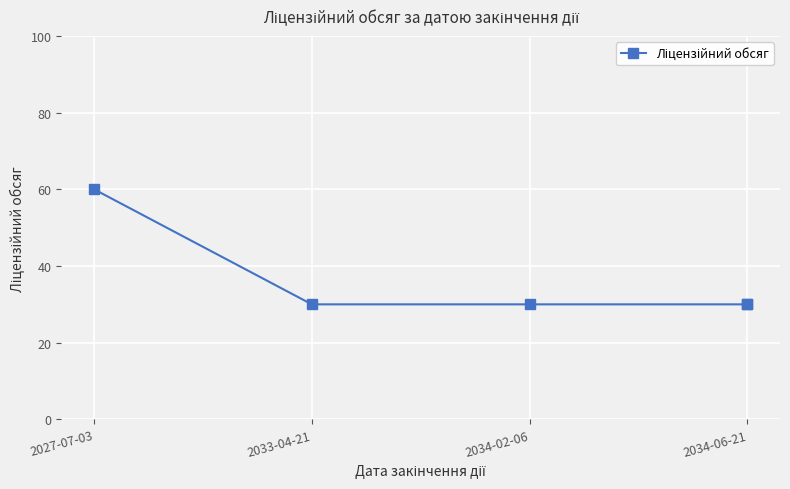

What is the difference between the maximum and minimum values?

30